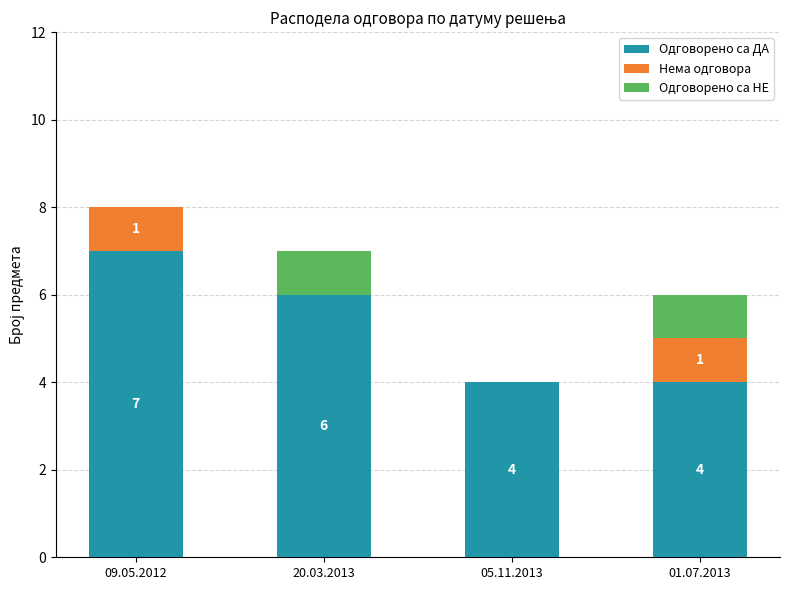

Read the Одговорено са ДА value at 20.03.2013.

6